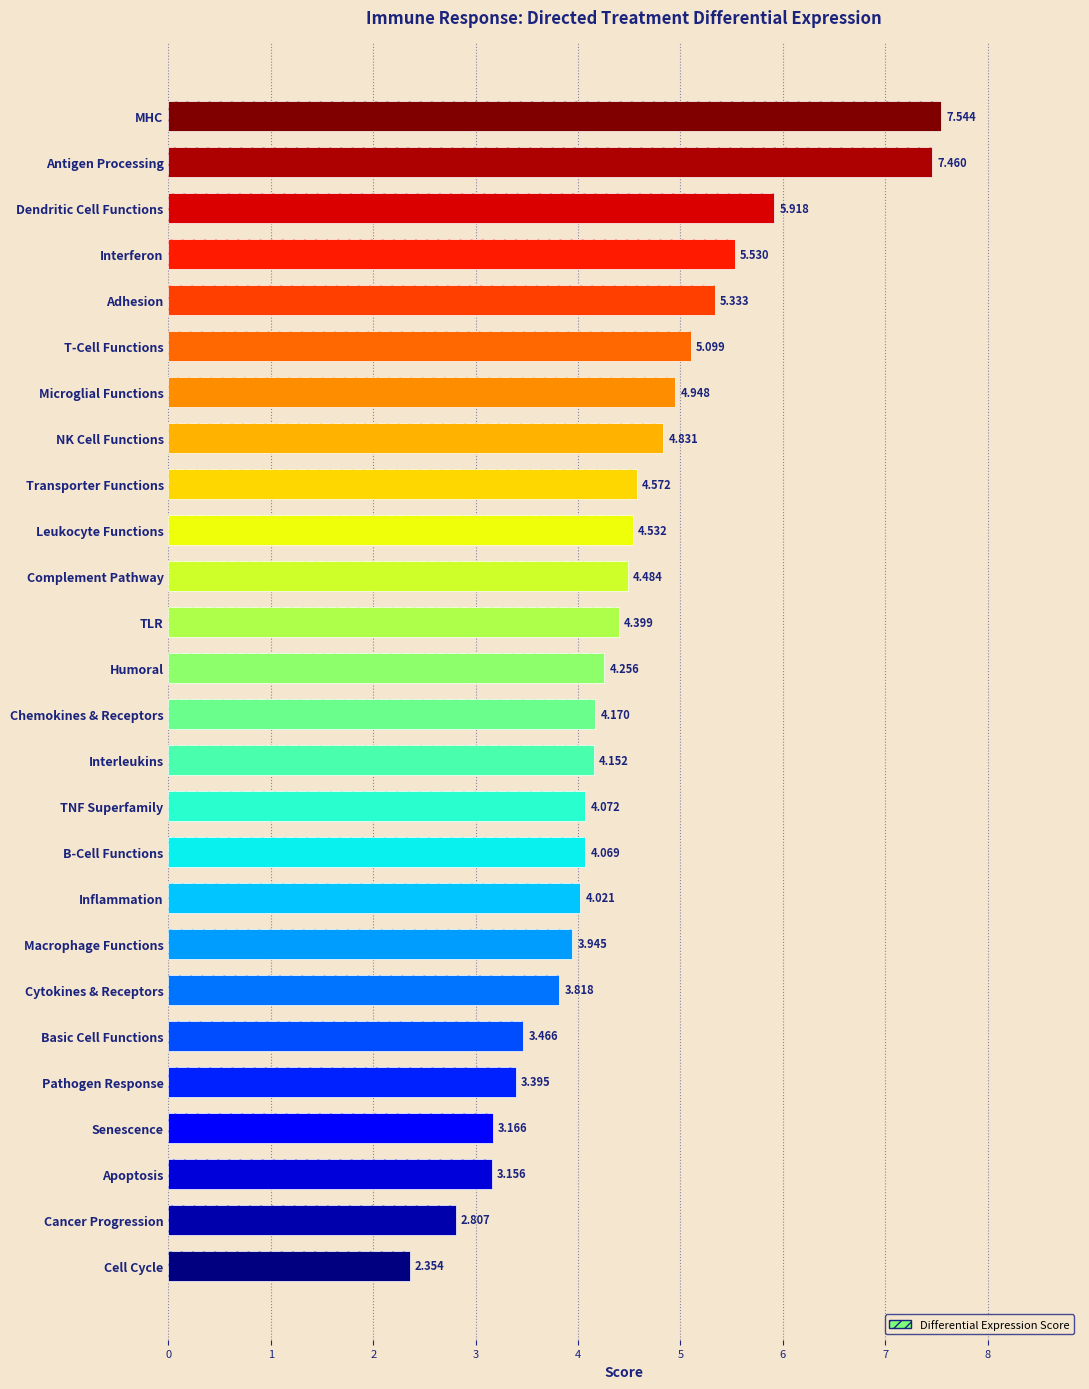

Reading left to right, what are all the values shown in this chart?

0=7.5	1=7.5	2=5.9	3=5.5	4=5.3	5=5.1	6=4.9	7=4.8	8=4.6	9=4.5	10=4.5	11=4.4	12=4.3	13=4.2	14=4.2	15=4.1	16=4.1	17=4.0	18=3.9	19=3.8	20=3.5	21=3.4	22=3.2	23=3.2	24=2.8	25=2.4